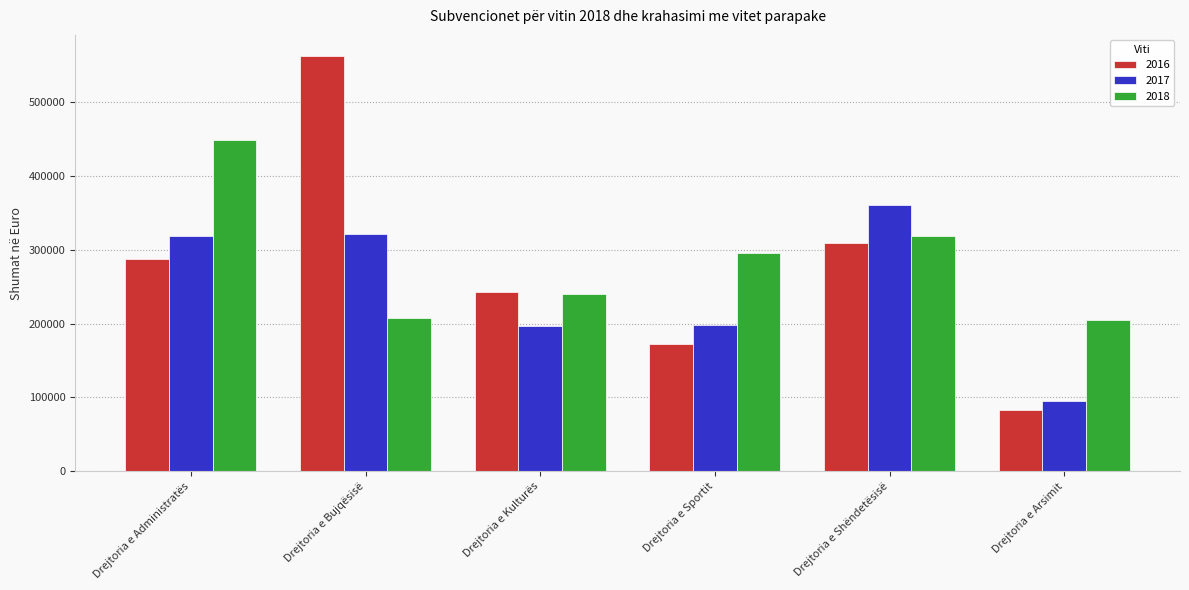

How many data points in 2018 are above 295867?

3